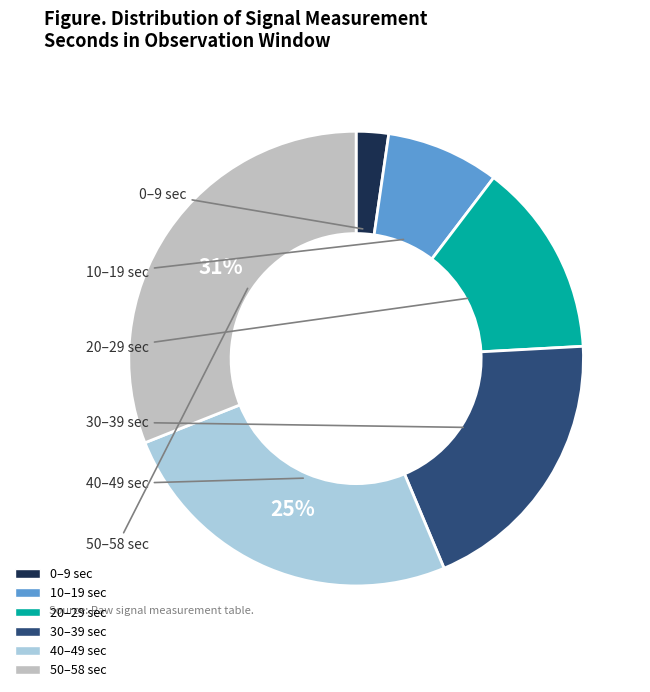

Count the number of slices in the pie.

6